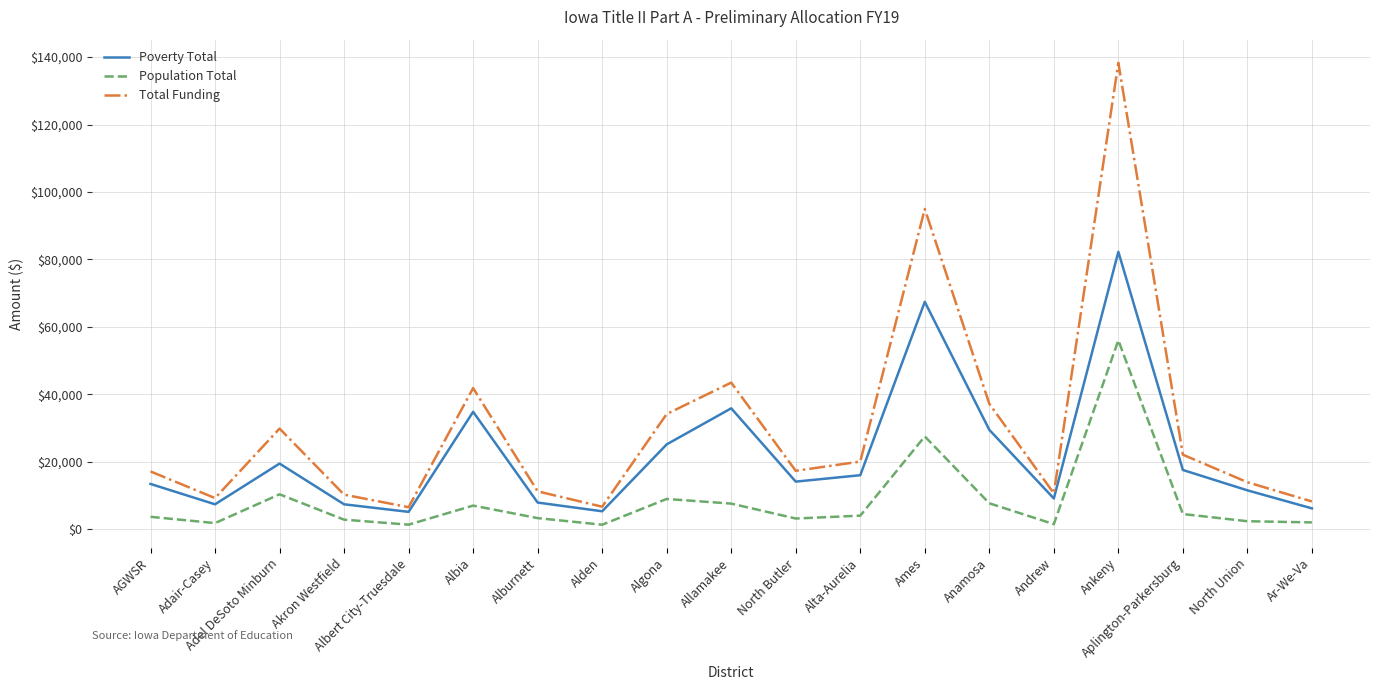

At which label does Poverty Total reach its peak?

Ankeny